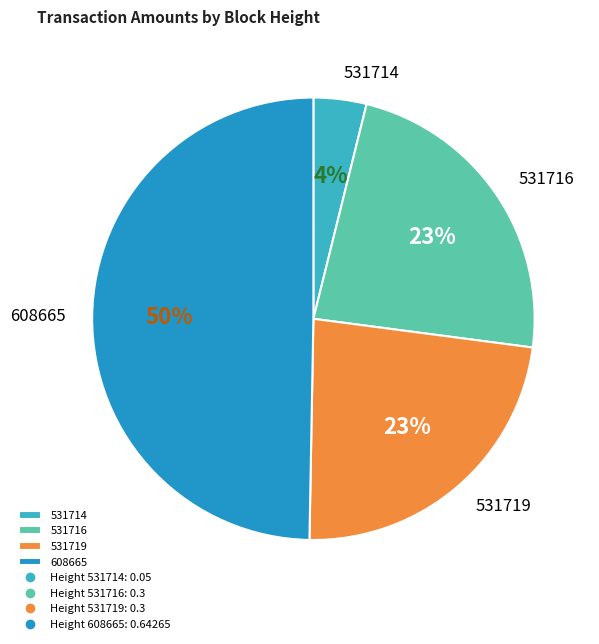

Between 531714 and 531719, which is larger?

531719